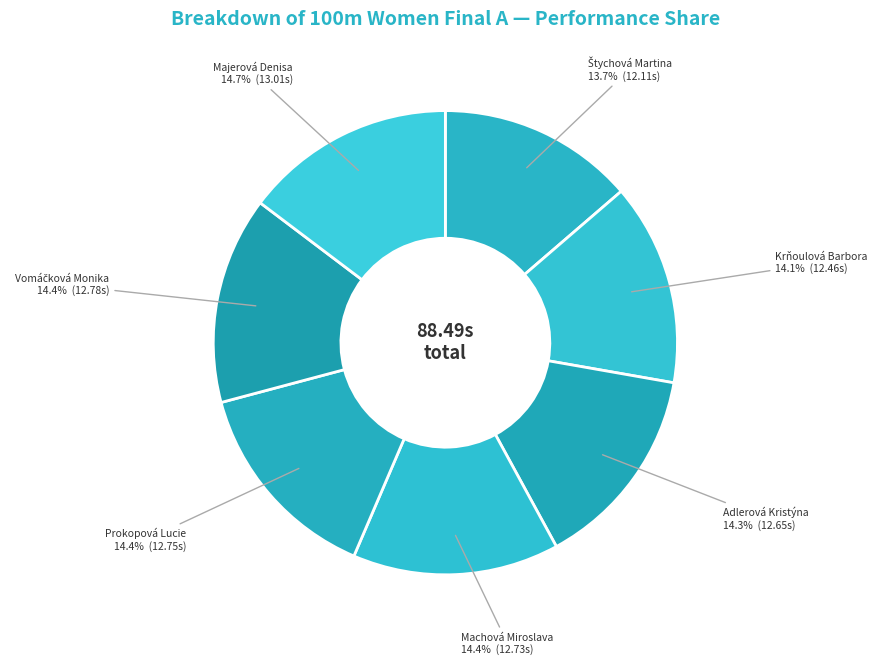

Is there a majority slice in this chart?

No